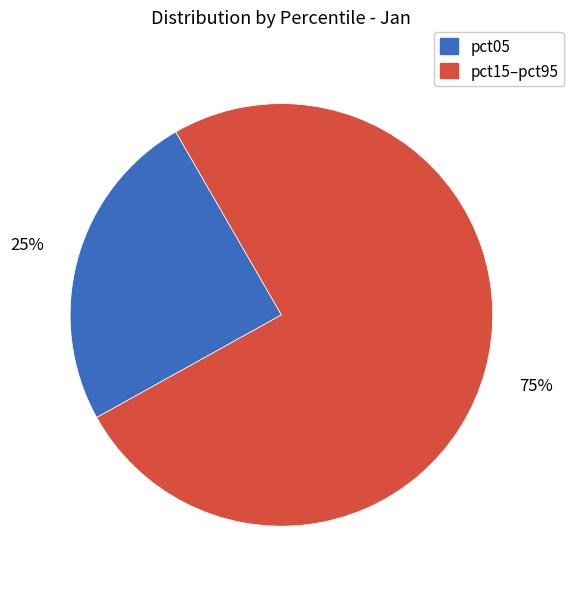

Is there any slice that represents more than half of the pie?

Yes